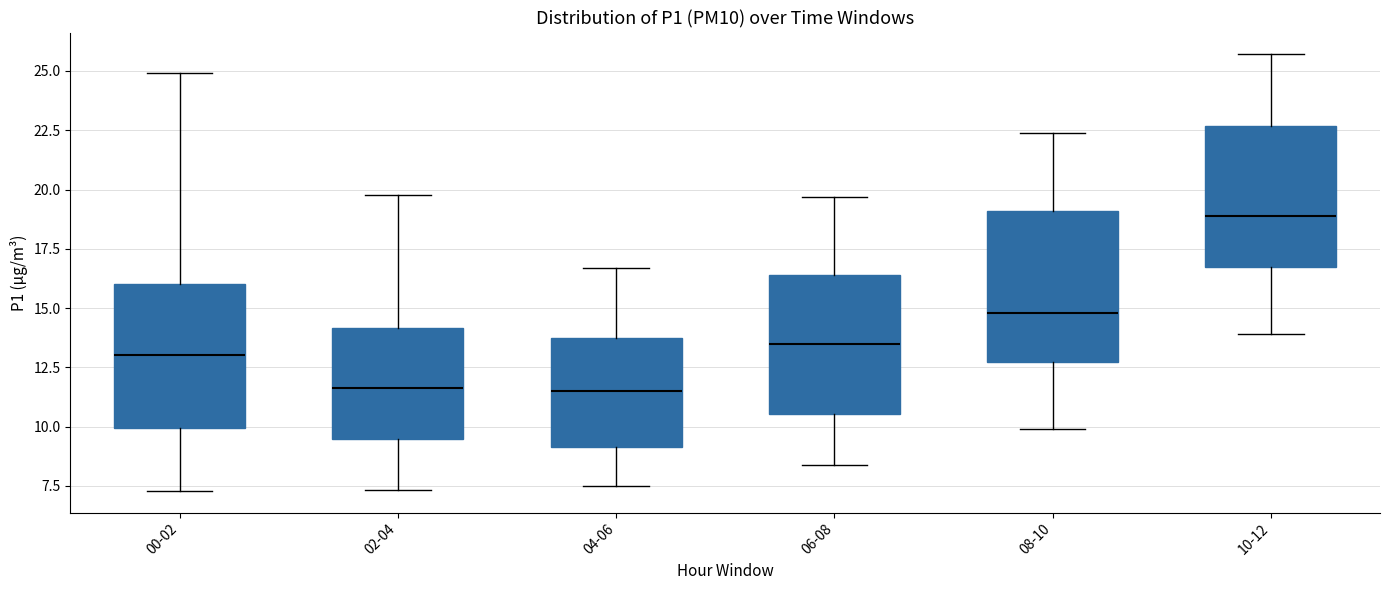

Reading left to right, read every box against the y-axis: the position of its median line, the range the box covers, and the ends of its whiskers. The values are not printed on the chart, so give them approximately, as read against the axis.

00-02: median 13.0, box 10.0 to 16.0, whiskers 7.5 to 25.0
02-04: median 11.5, box 9.5 to 14.0, whiskers 7.5 to 20.0
04-06: median 11.5, box 9.0 to 13.5, whiskers 7.5 to 16.5
06-08: median 13.5, box 10.5 to 16.5, whiskers 8.5 to 19.5
08-10: median 15.0, box 12.5 to 19.0, whiskers 10.0 to 22.5
10-12: median 19.0, box 17.0 to 22.5, whiskers 14.0 to 25.5